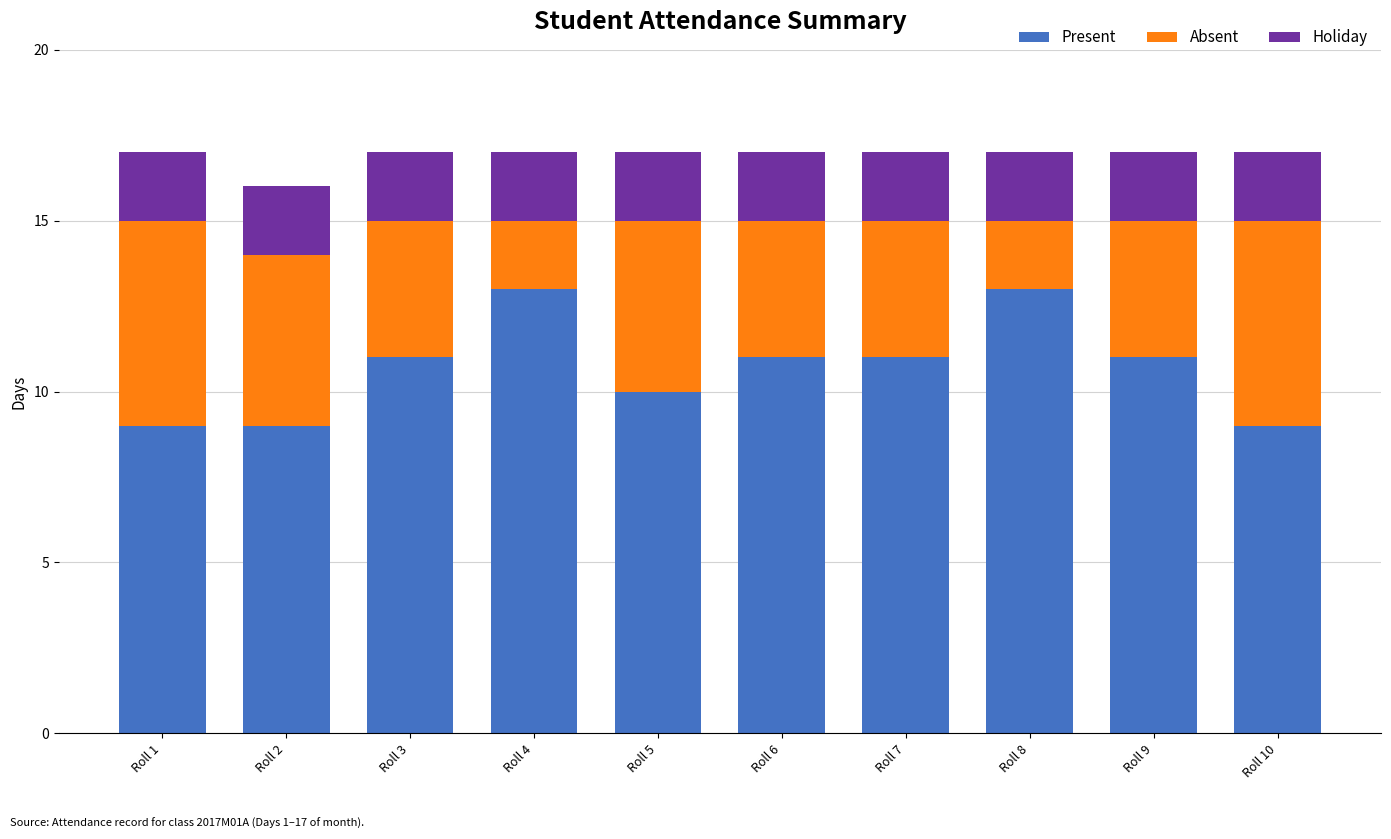

Does the chart contain any negative values?

No